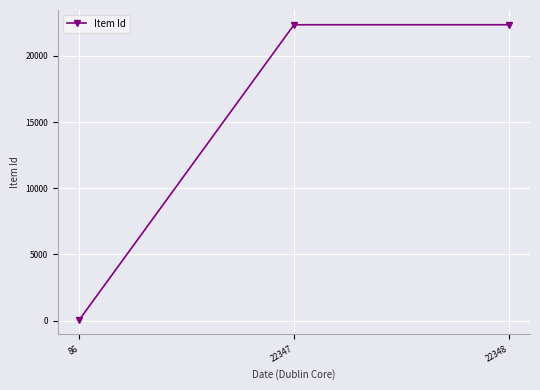

At which label is the value closest to 11217?

22347